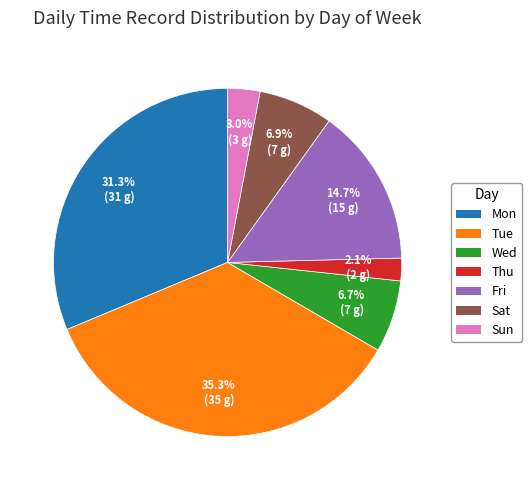

What is the total percentage of Sat and Fri?

21.6%